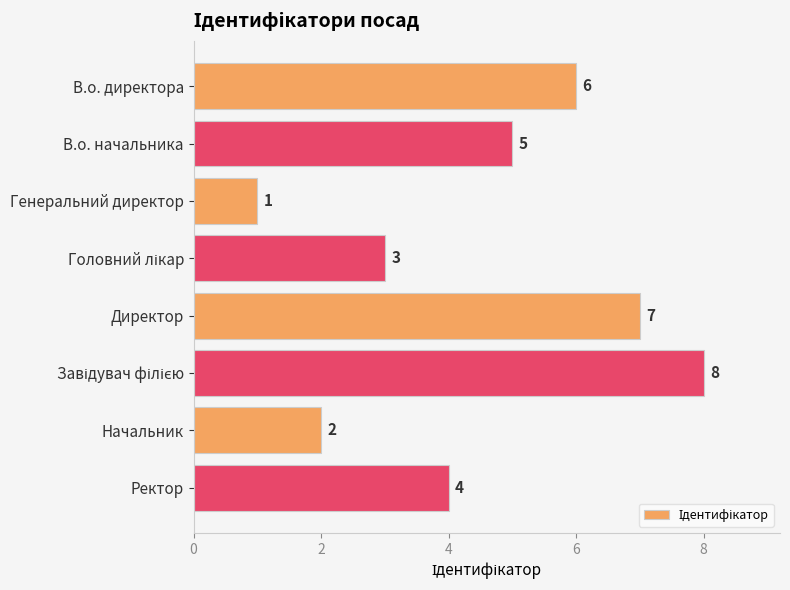

Where is the data nearest to the value 4?

Ректор